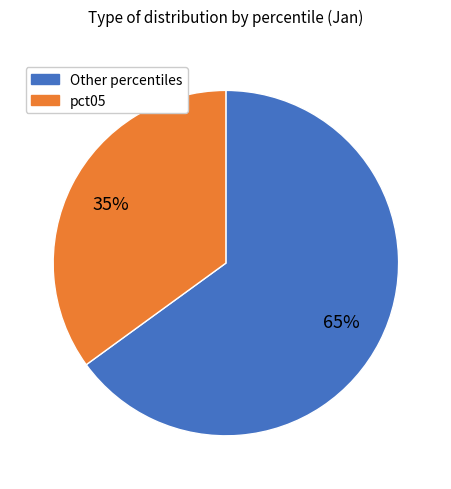

To the nearest percent, what is the difference between the largest and smallest slice percentages?

30%